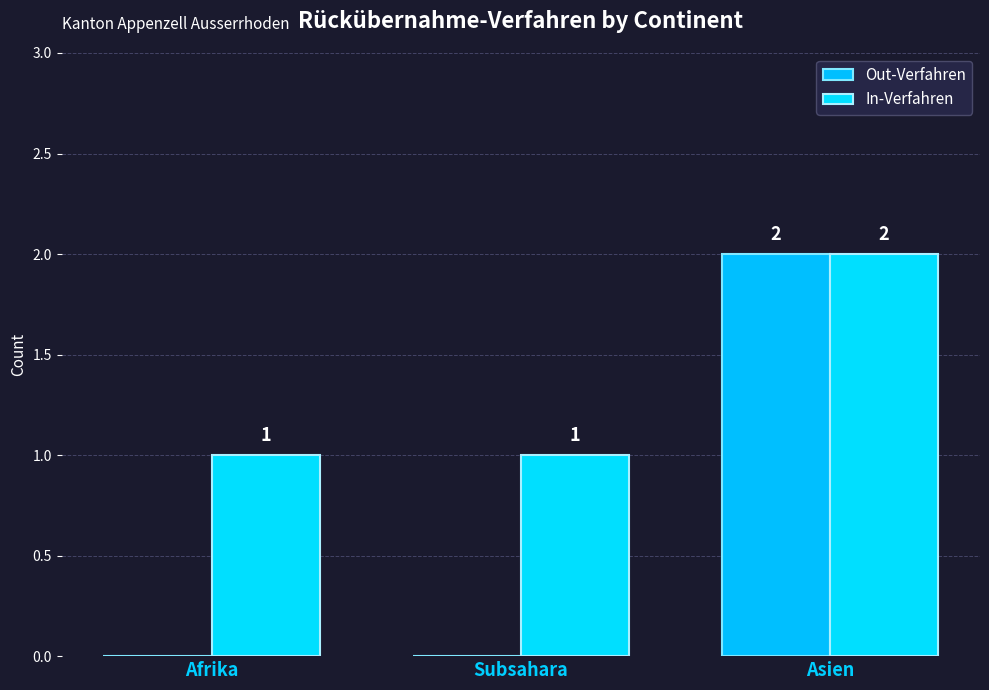

Is the value of Out-Verfahren at Subsahara greater than the value of In-Verfahren at Asien?

No